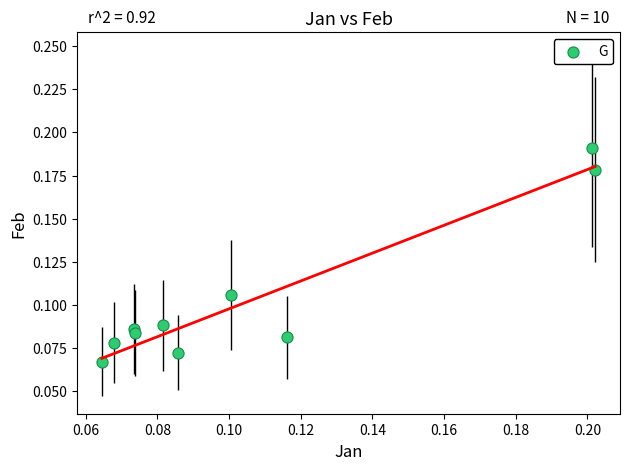

How many points are shown in the scatter plot?

10